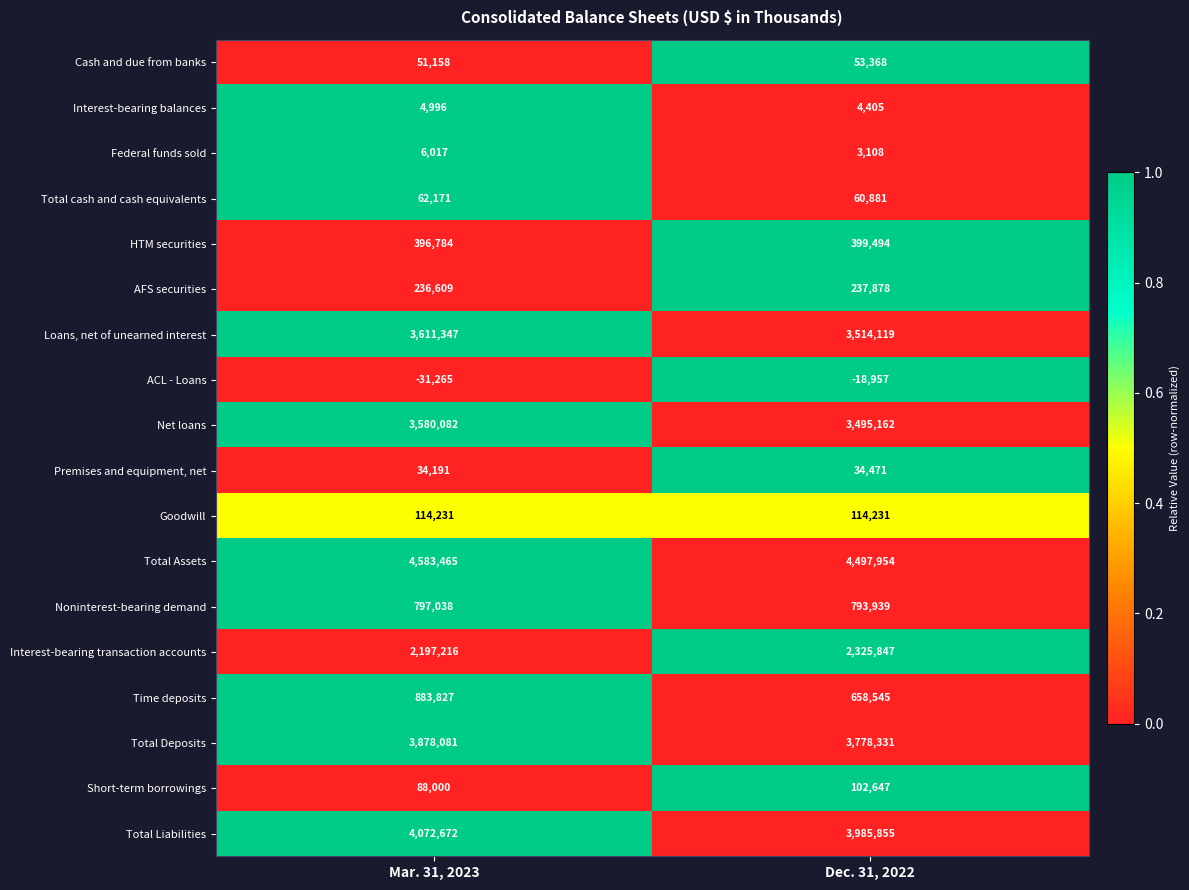

At which label does Premises and equipment, net reach its peak?

Dec. 31, 2022